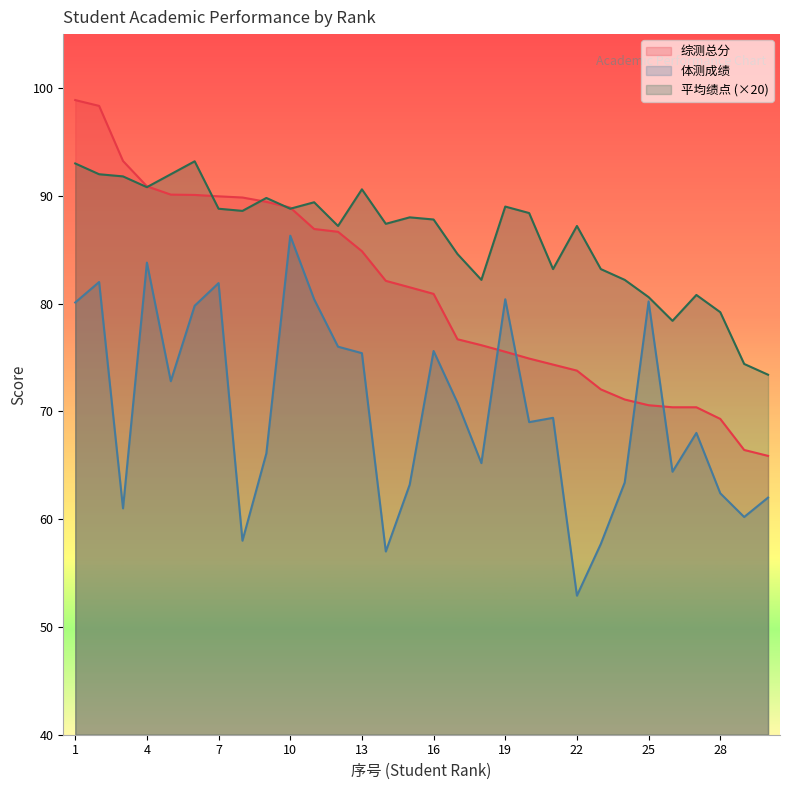

How many lines are shown in the chart?

3